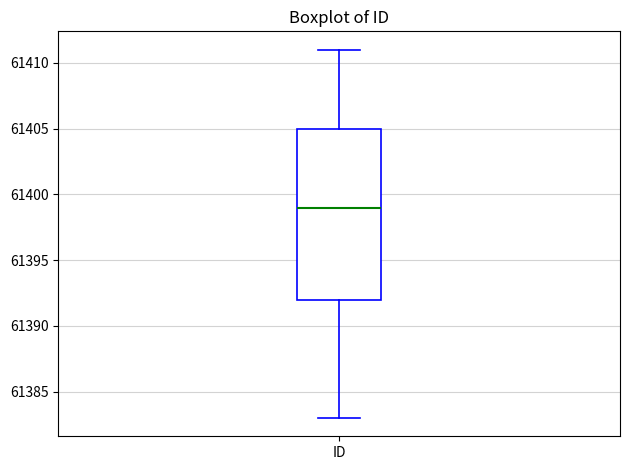

Where does the median line of the box for ID sit on the y-axis? The values are not printed on the chart, so give them approximately, as read against the axis.

61399